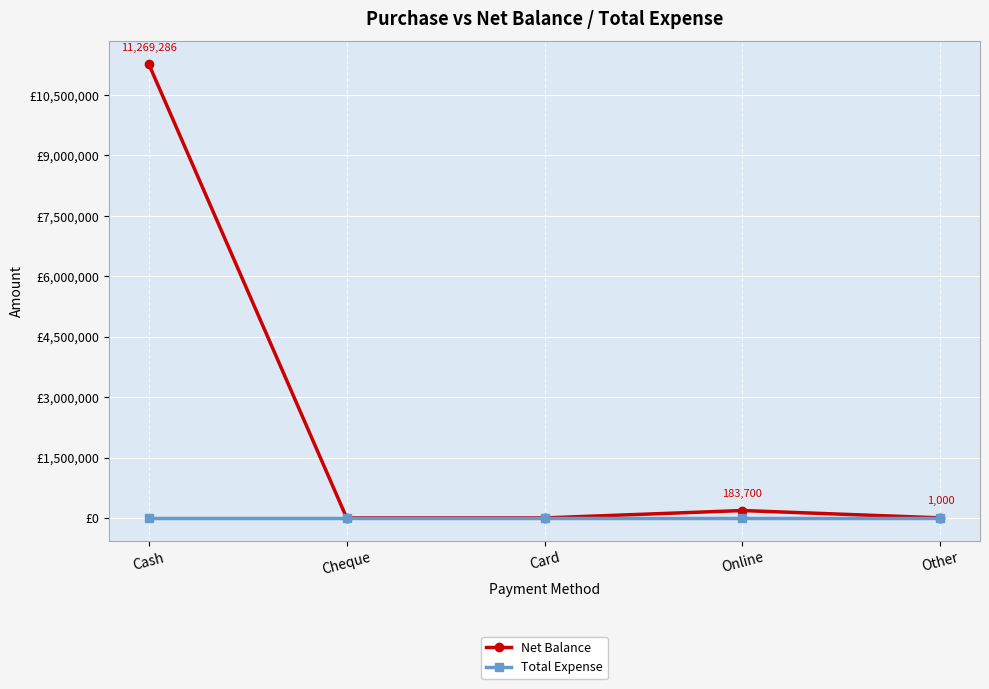

Does the chart display data point markers on the line(s)?

Yes